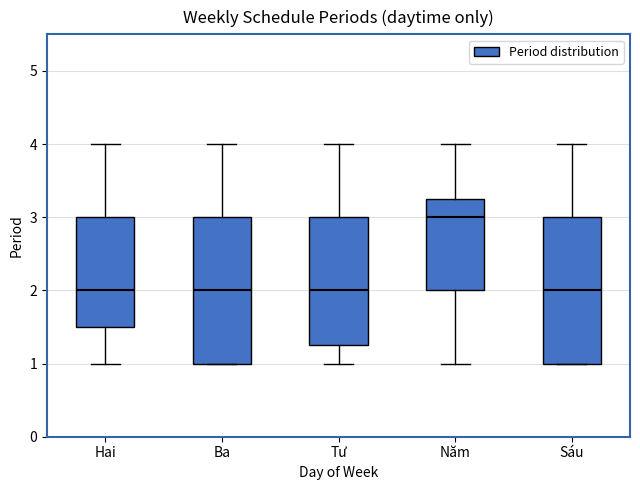

Reading left to right, transcribe this box plot: for each box, give where its median line is, the range the box spans, and where its two whiskers end, as read against the y-axis. The values are not printed on the chart, so give them approximately, as read against the axis.

Hai: median 2.0, box 1.5 to 3.0, whiskers 1.0 to 4.0
Ba: median 2.0, box 1.0 to 3.0, whiskers 1.0 to 4.0
Tư: median 2.0, box 1.3 to 3.0, whiskers 1.0 to 4.0
Năm: median 3.0, box 2.0 to 3.3, whiskers 1.0 to 4.0
Sáu: median 2.0, box 1.0 to 3.0, whiskers 1.0 to 4.0